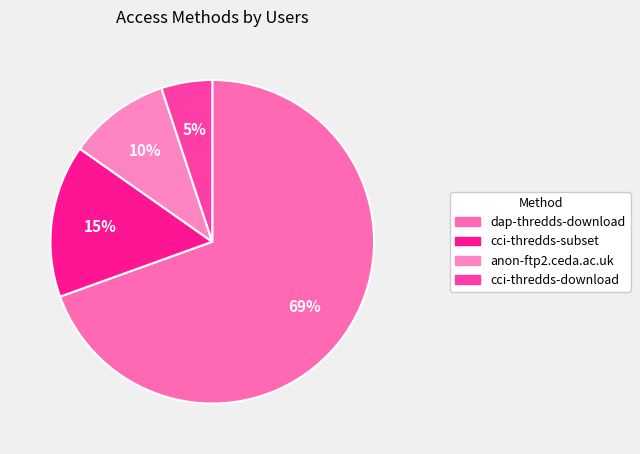

What is the ratio of the value at cci-thredds-subset to the value at cci-thredds-download?

3.0